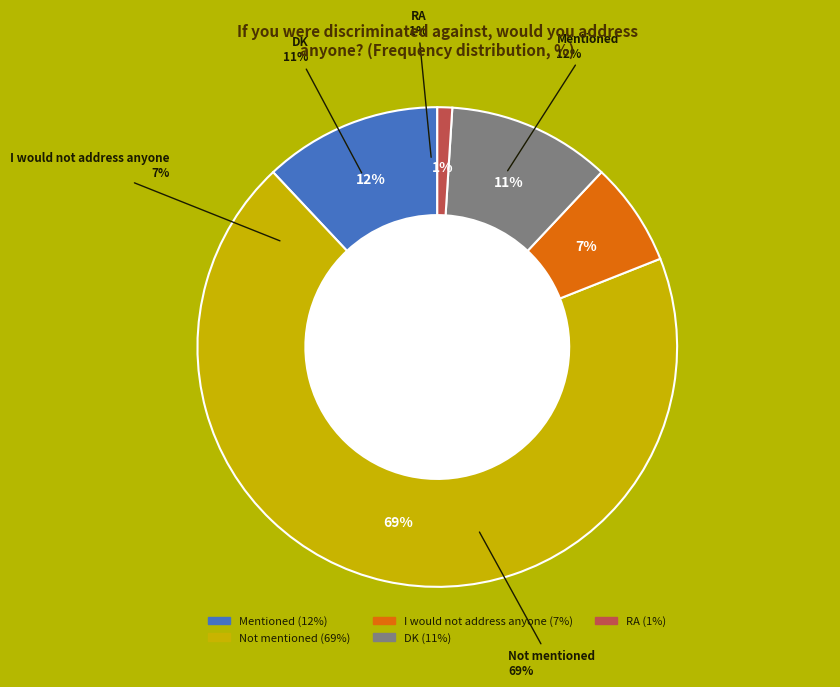

How many slices are in this pie chart?

5